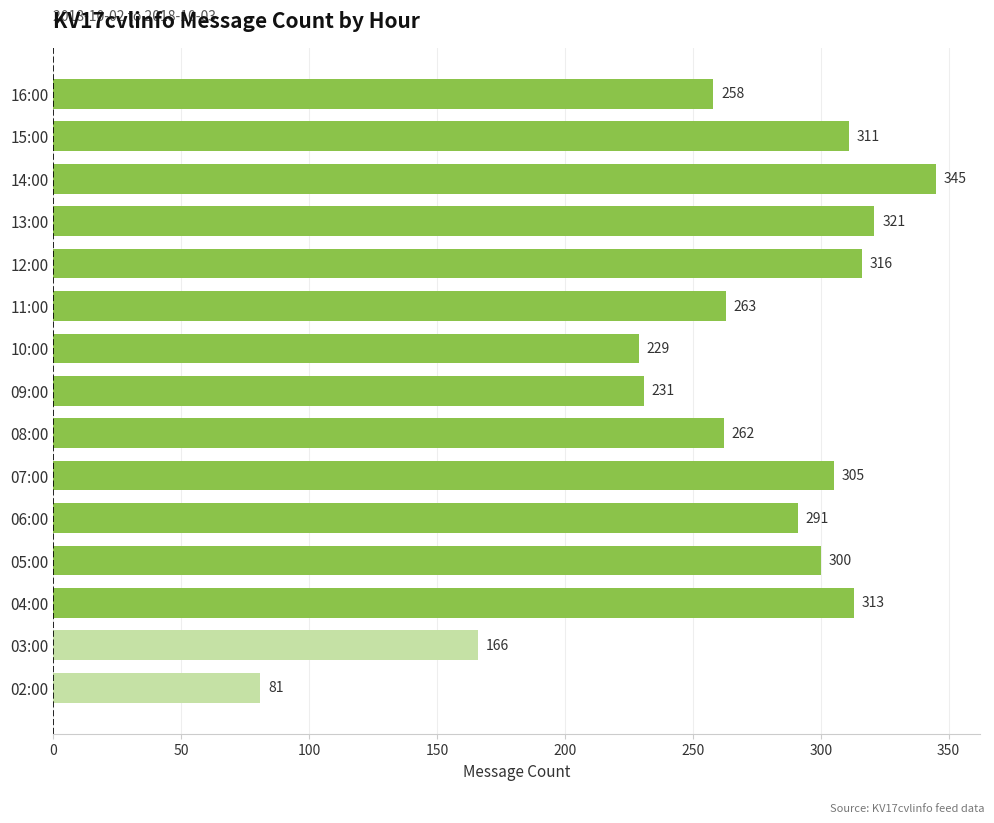

The value at 16:00 is 258. True or false?

True